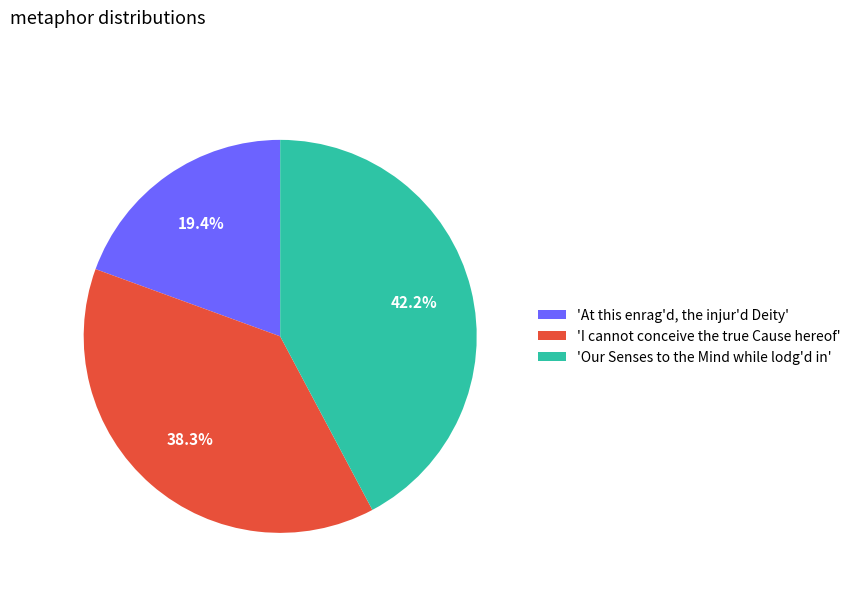

Count the number of slices in the pie.

3